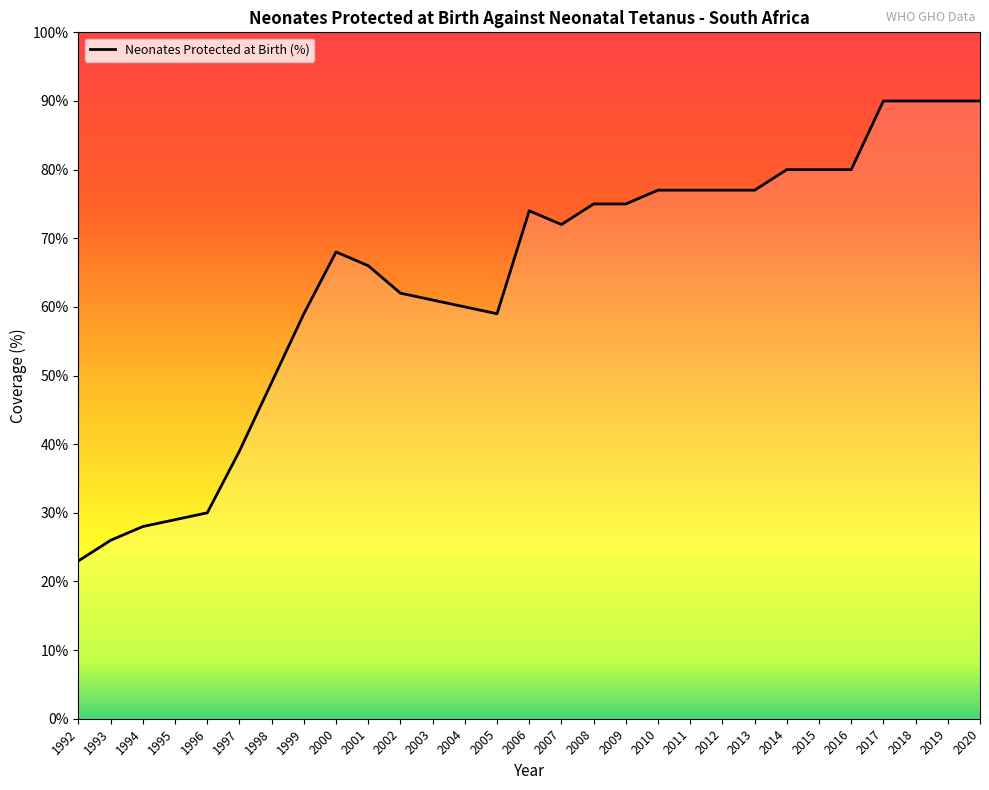

Does the chart have visible grid lines?

No